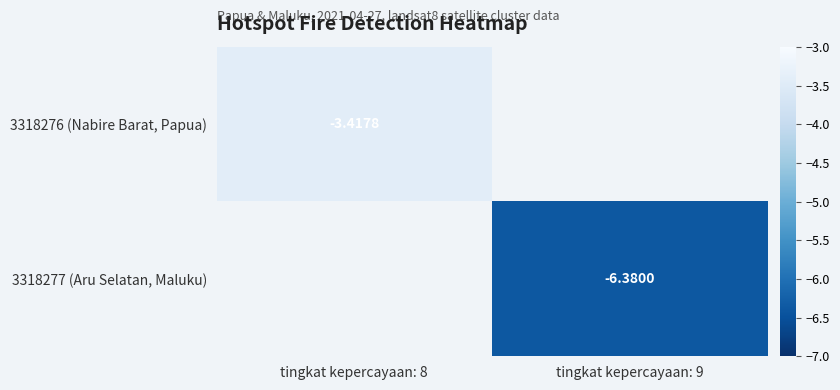

What is the maximum value shown in the chart?

-3.4